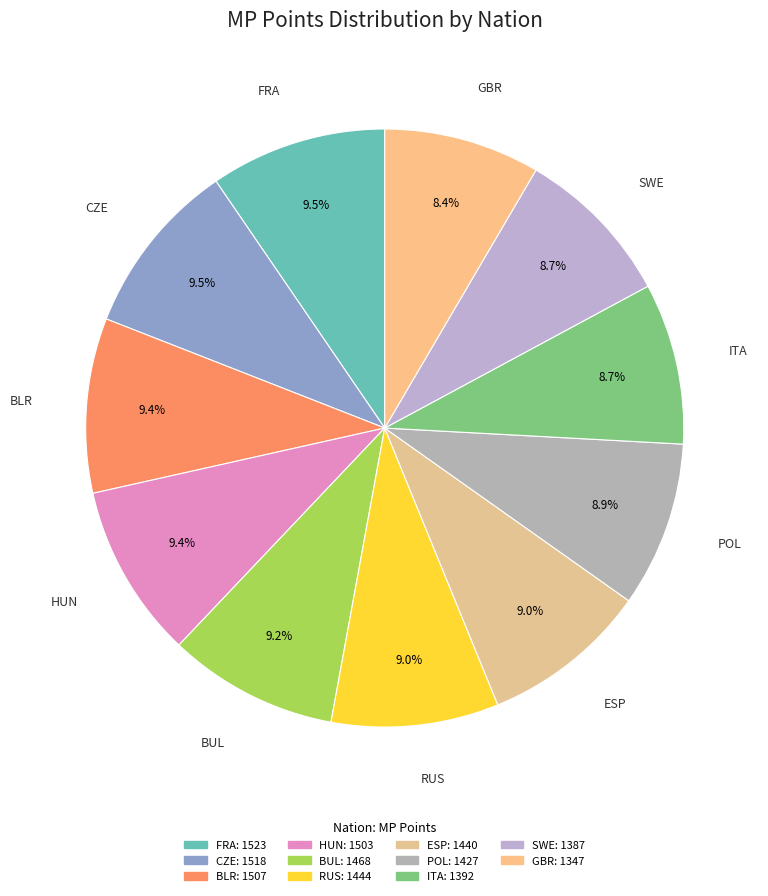

Is RUS the majority of the pie?

No